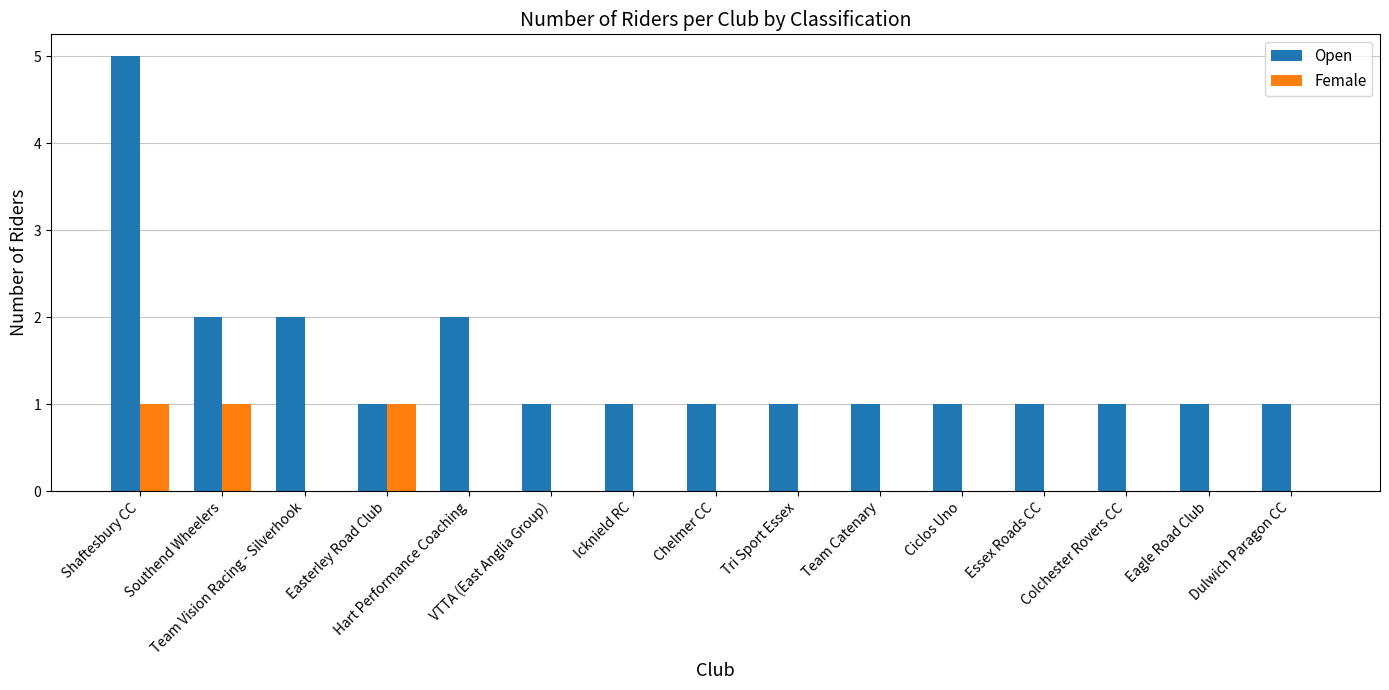

What is the highest value of the Open series?

5